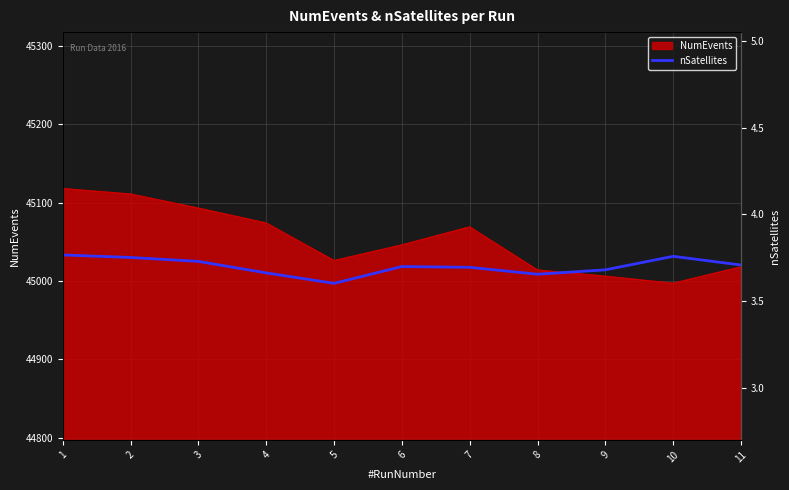

Where does the data first go above 45018?

1